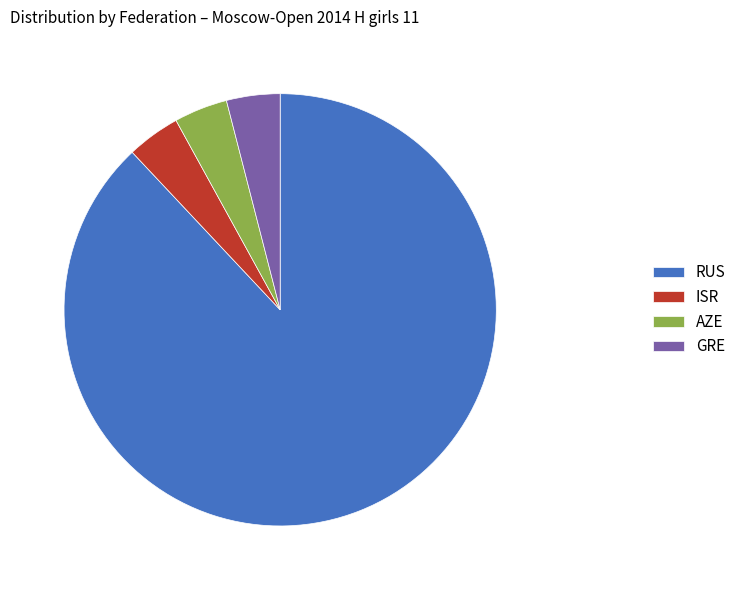

True or false: RUS accounts for 88% of the total.

True